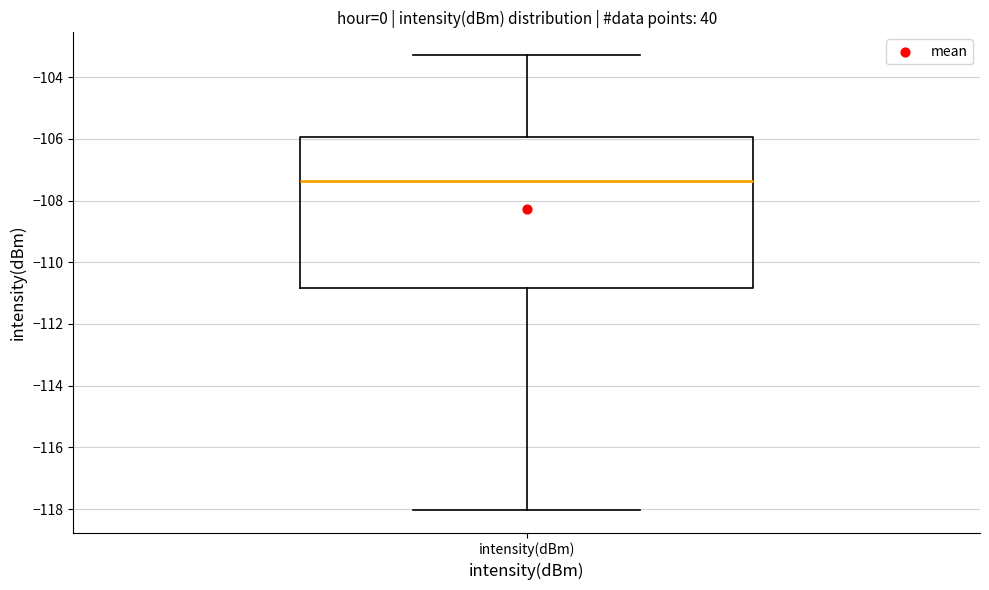

Read this box plot against the y-axis: the position of the median line, the range covered by the box, and the ends of both whiskers. The values are not printed on the chart, so give them approximately, as read against the axis.

median -107.4, box -110.8 to -106.0, whiskers -118.0 to -103.2